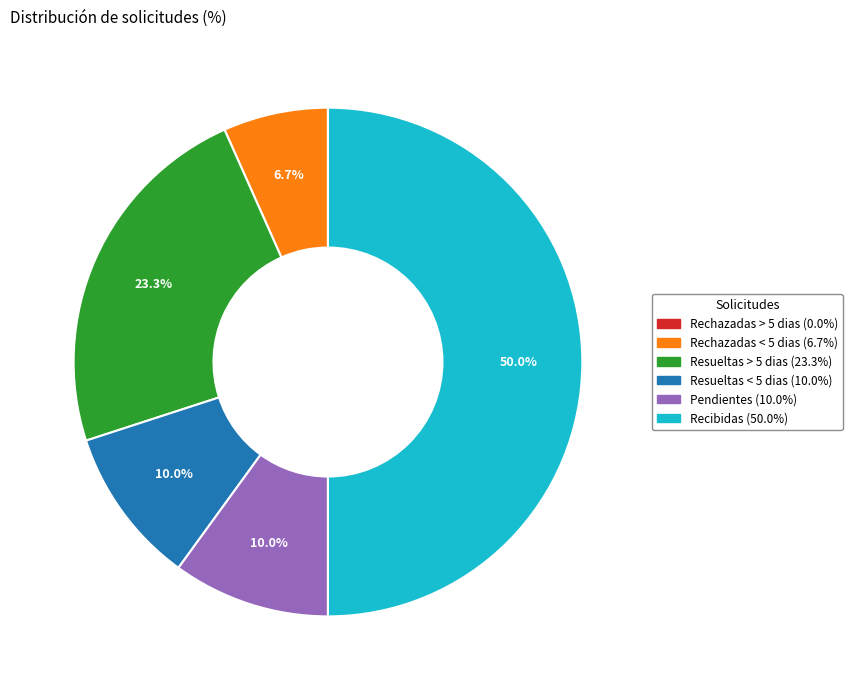

To the nearest percent, what percentage of the pie is Pendientes?

10%